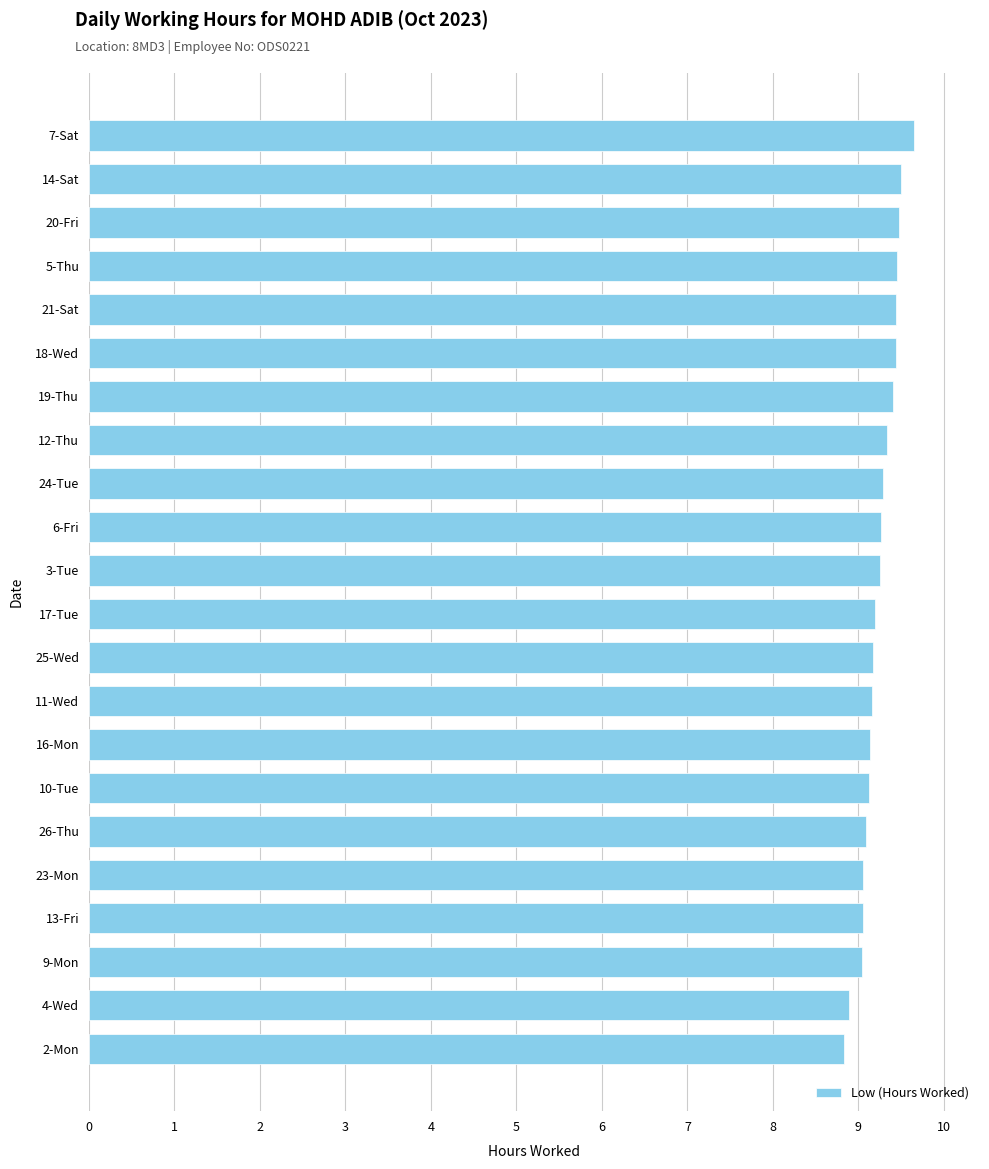

What is the average value?

9.2